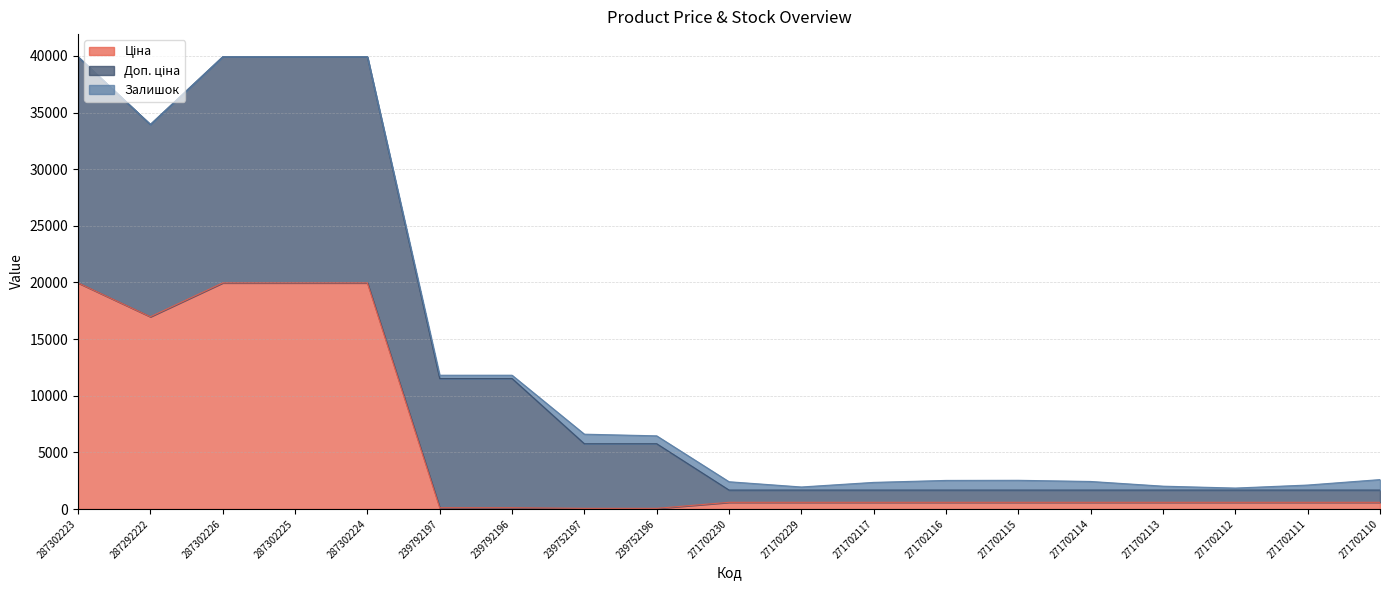

The Ціна series shows 130.6 at 271702229. True or false?

False